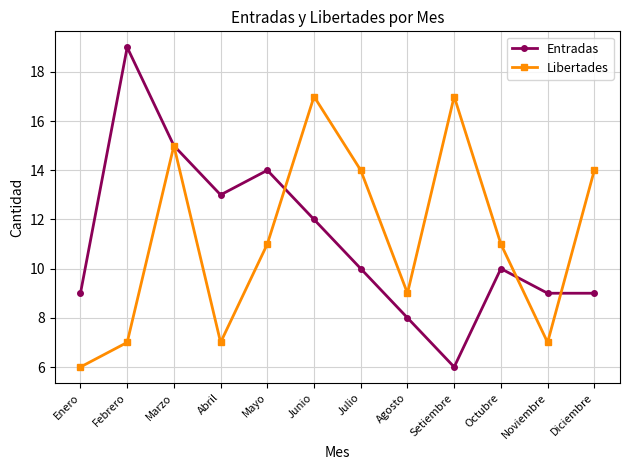

Which series has the widest spread of values?

Entradas